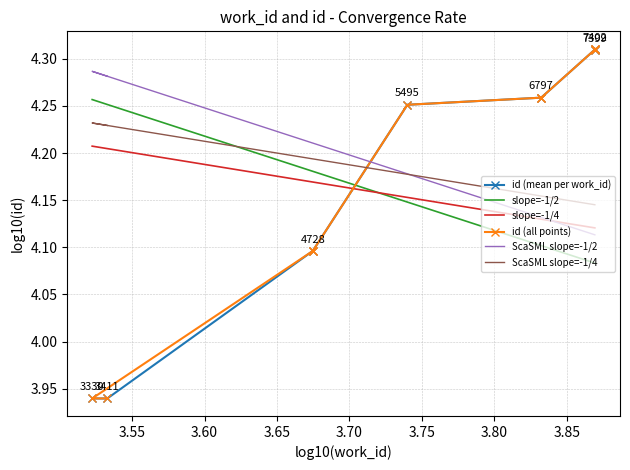

What is the ratio of the value at 6797 to the value at 6797?

1.0